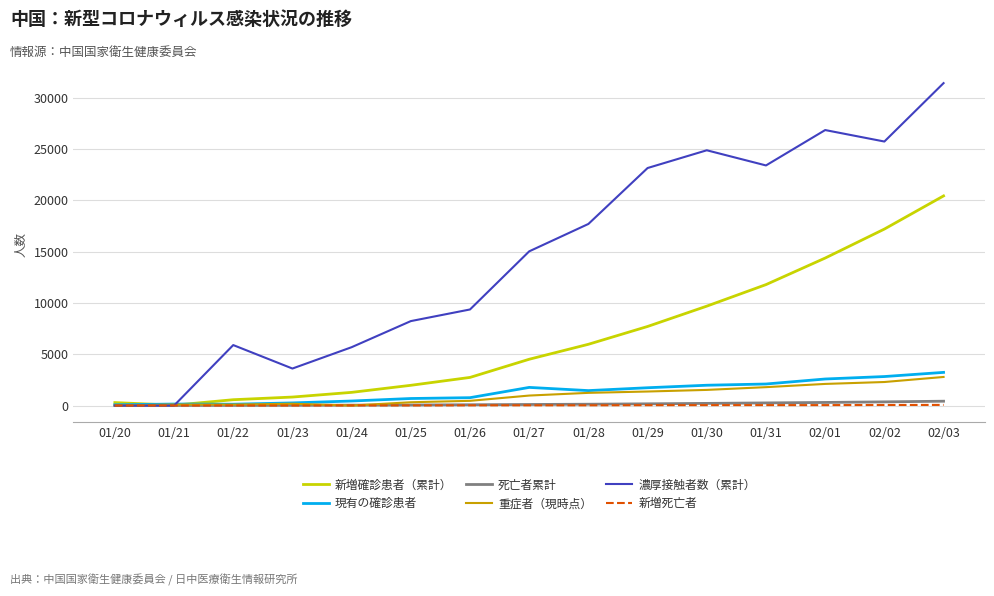

The value of 現有の確診患者 at 01/30 is 3134. True or false?

False